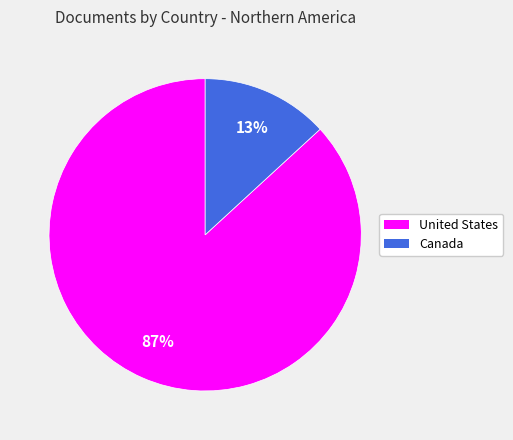

To the nearest percent, what is the difference between the United States and Canada slice percentages?

74%